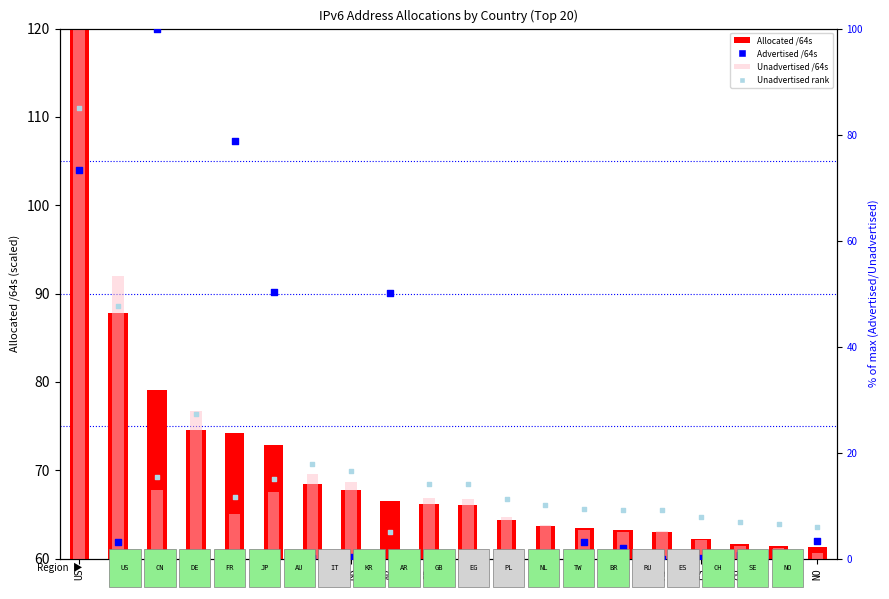

Which series has the largest total across all categories?

Allocated /64s